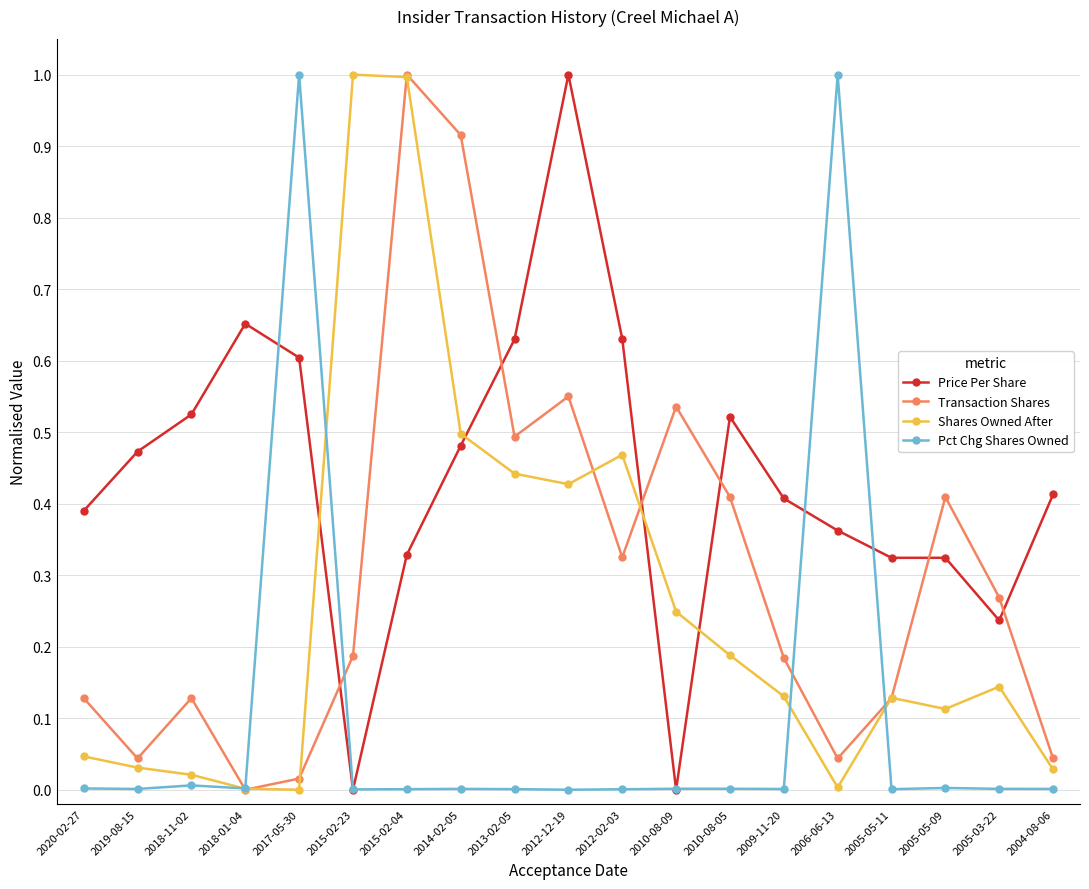

What is the difference between the second highest and minimum values in the Pct Chg Shares Owned series?

1.0